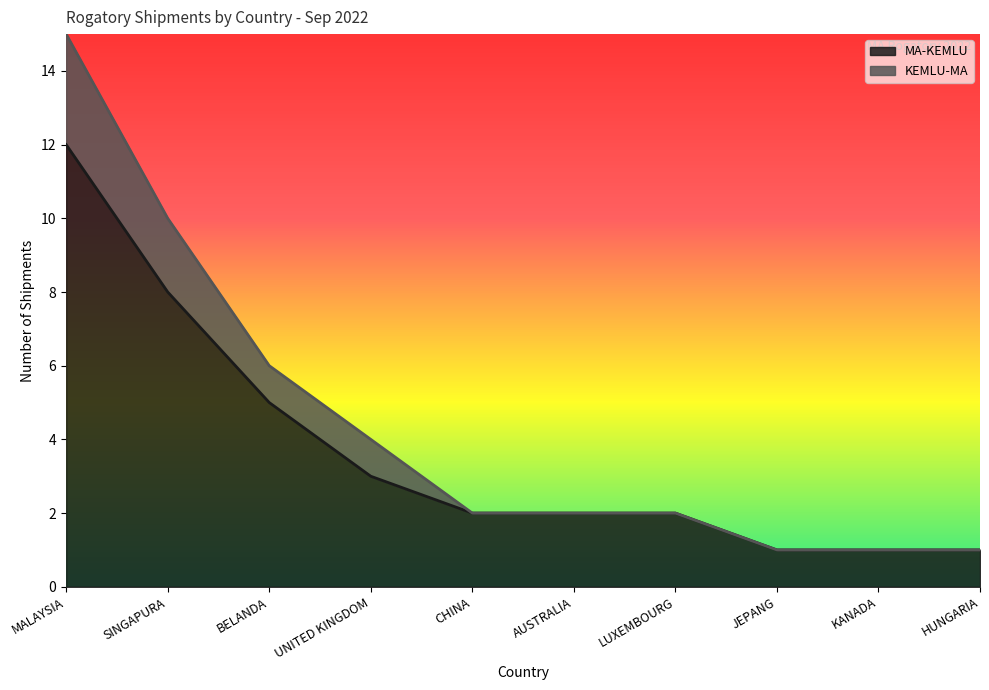

True or false: MA-KEMLU and KEMLU-MA cross at least once.

False